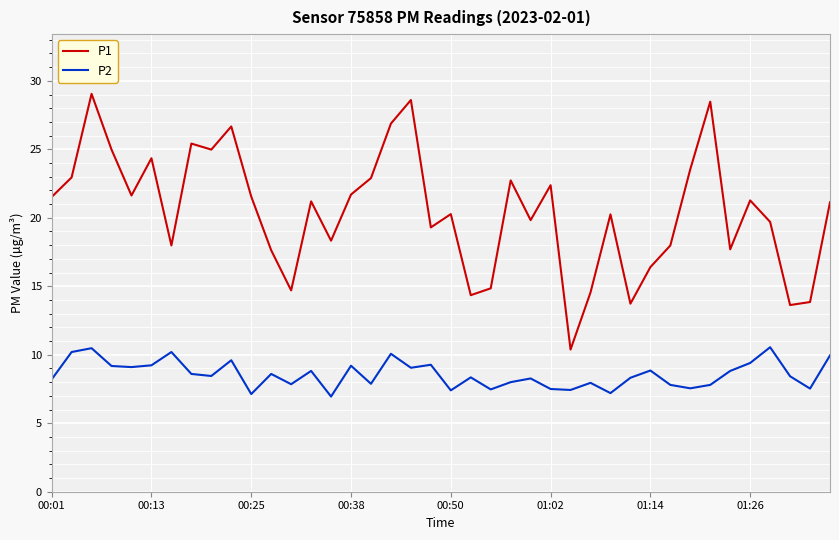

Rank the series by their average value, from lowest to highest.

P2, P1